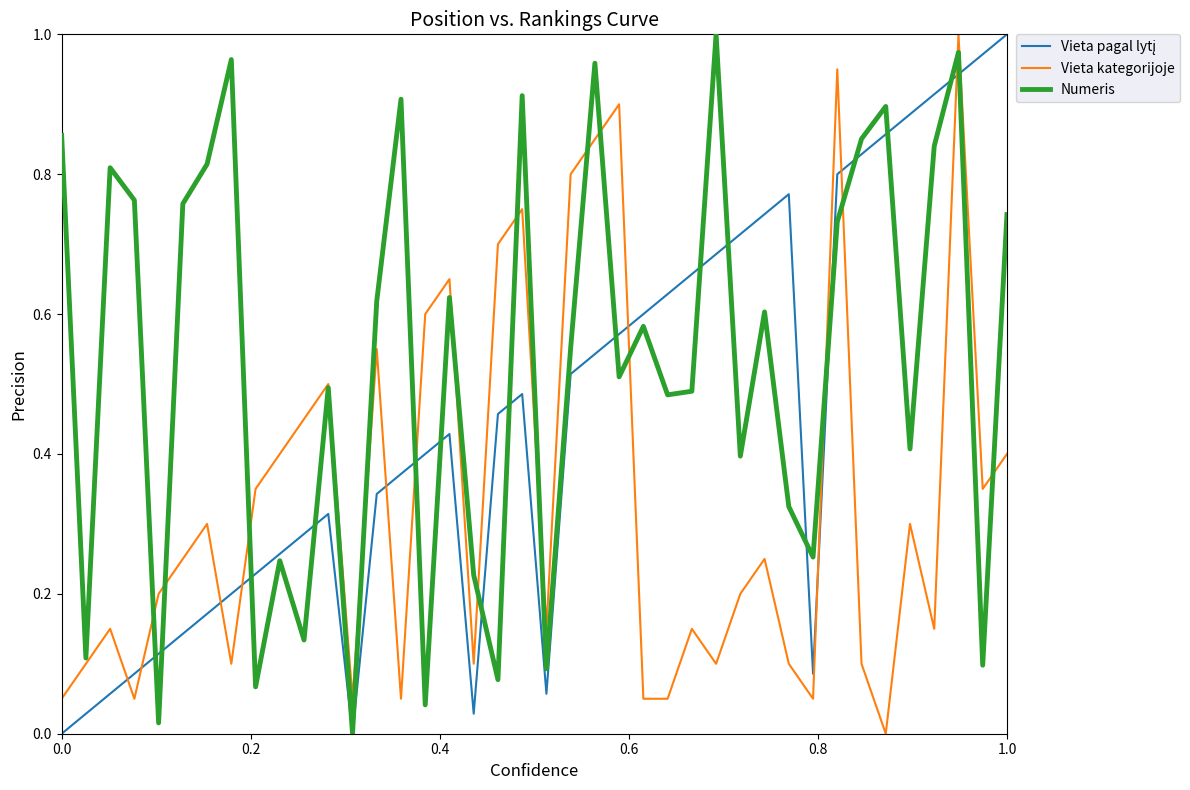

What is the value of the Numeris point at the 24th from the left?

0.5